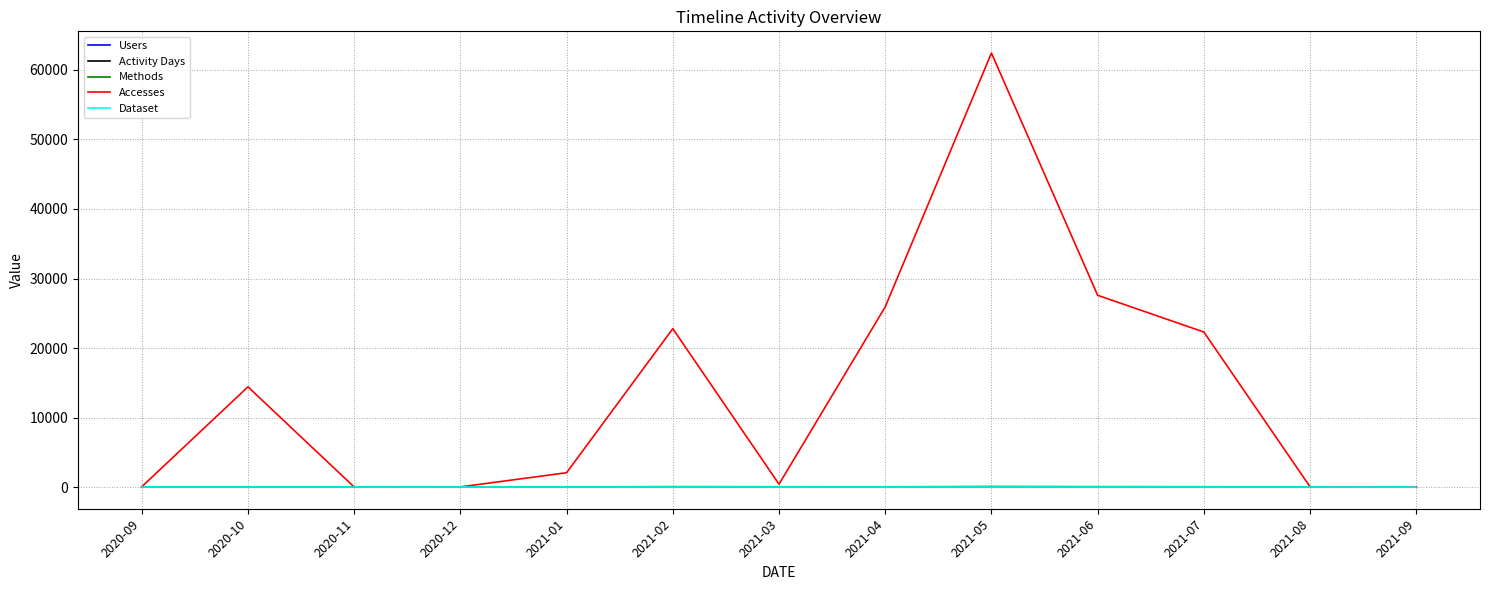

What are all the series names shown in the legend?

Users, Activity Days, Methods, Accesses, Dataset